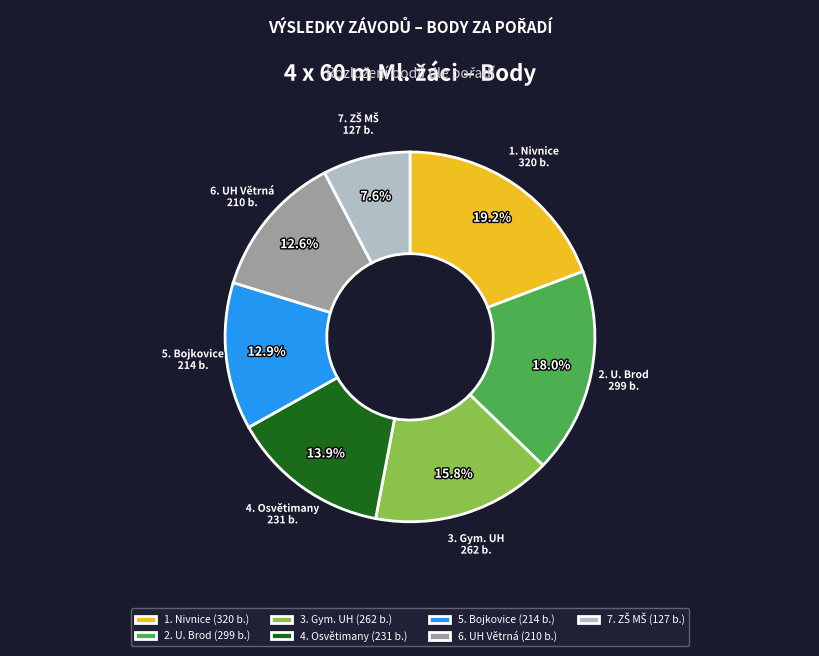

Is 5. Bojkovice the majority of the pie?

No